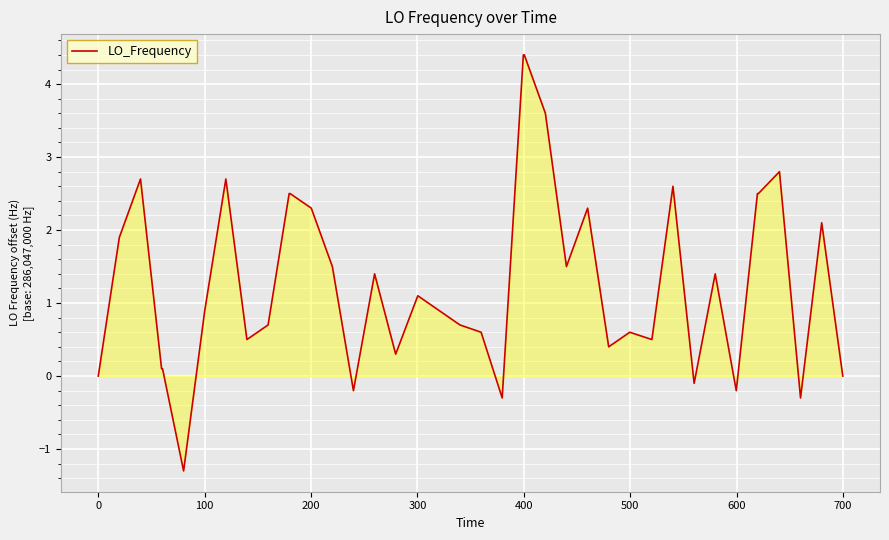

What is the maximum value shown in the chart?

4.4